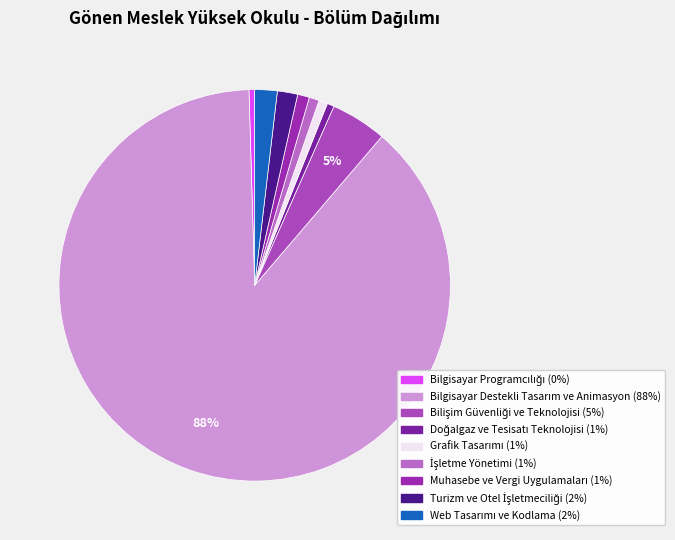

To the nearest percent, what portion does Grafik Tasarımı represent?

1%